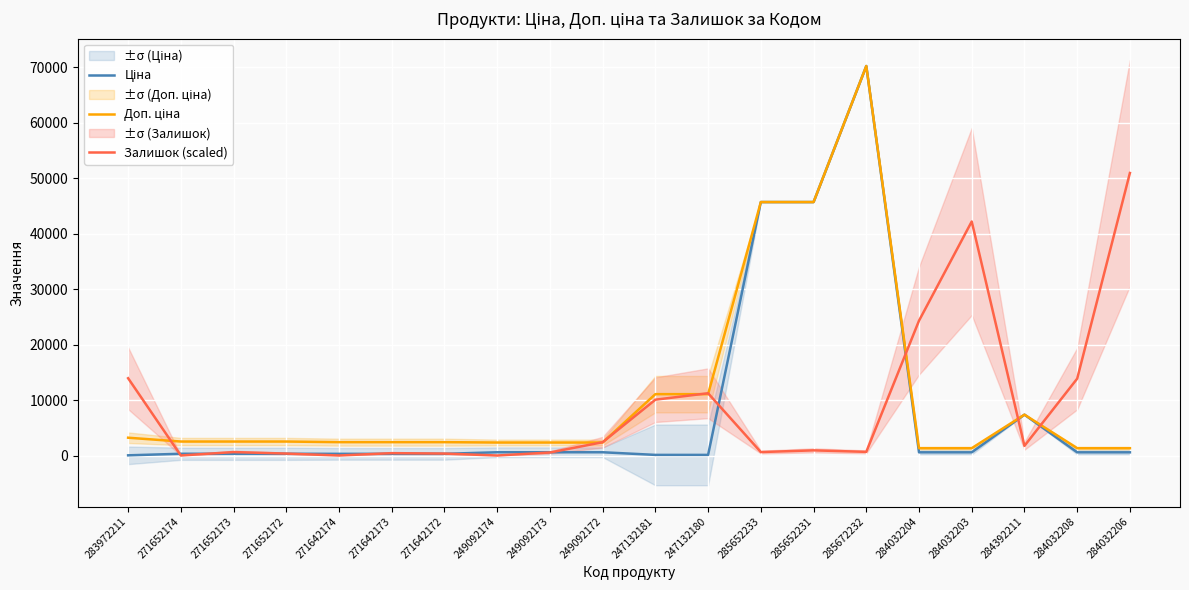

True or false: Залишок (scaled) has more than 0 points higher than both neighbors.

True